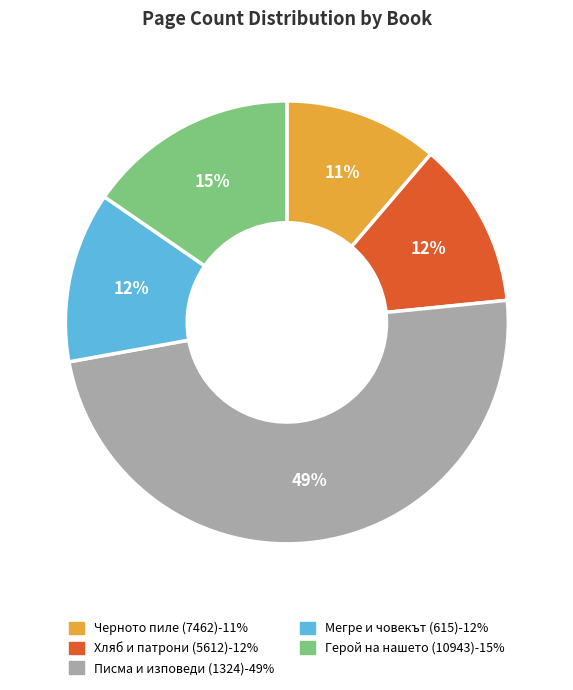

Count the number of slices in the pie.

5